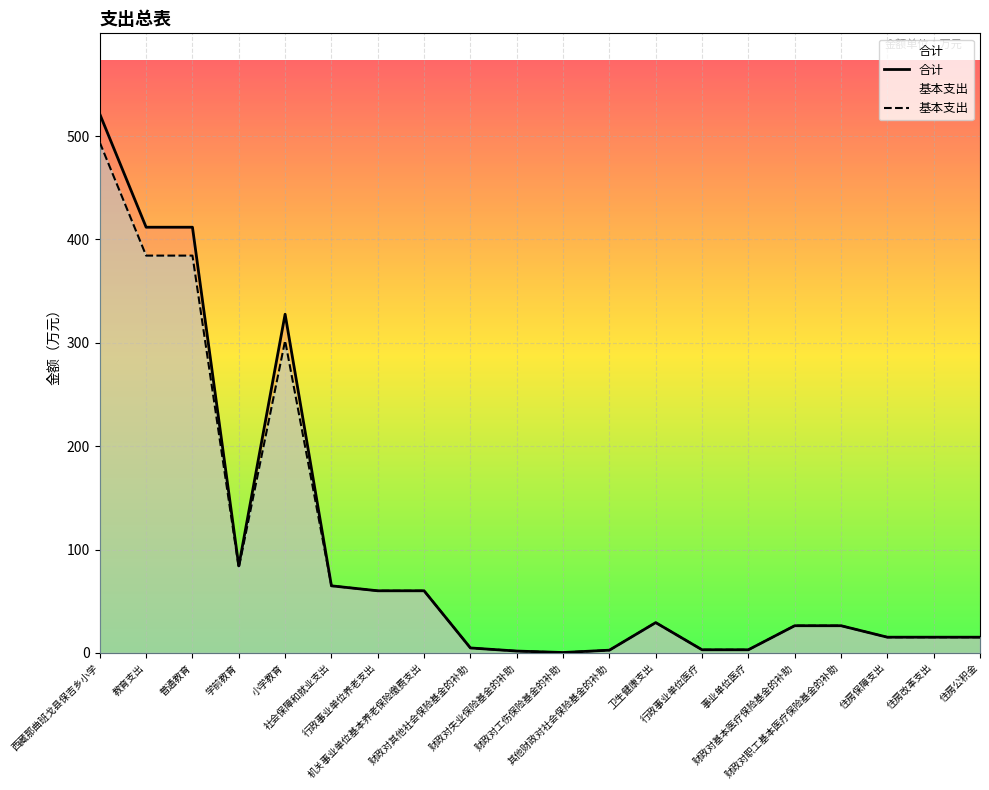

What are all the series names shown in the legend?

合计, 基本支出